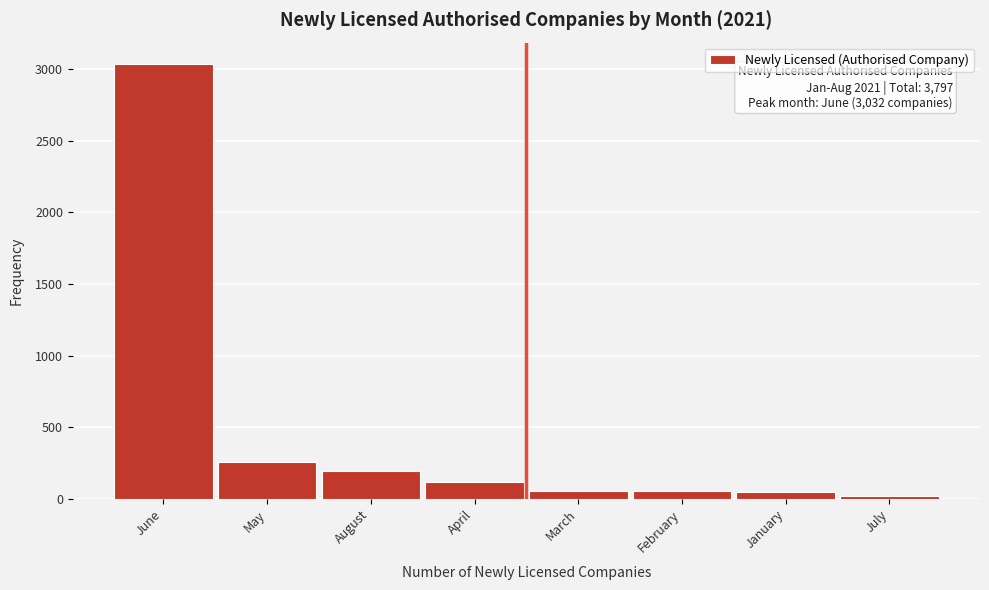

Which label corresponds to the largest value in the chart?

June